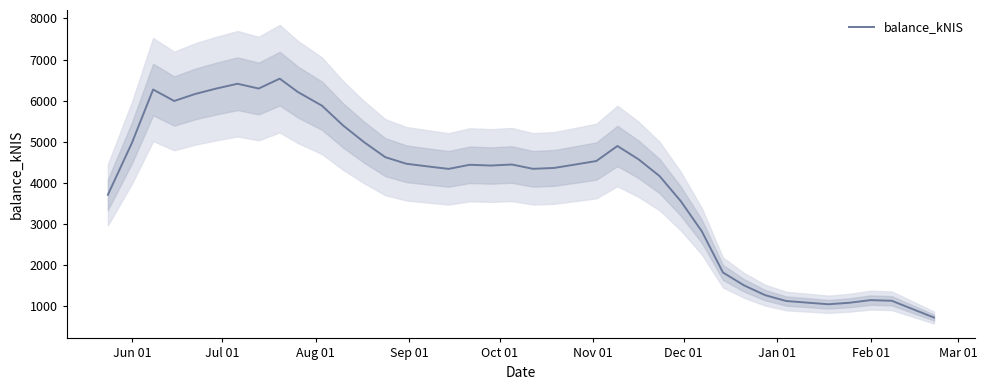

What is the difference between the second highest and minimum values?

5688.1